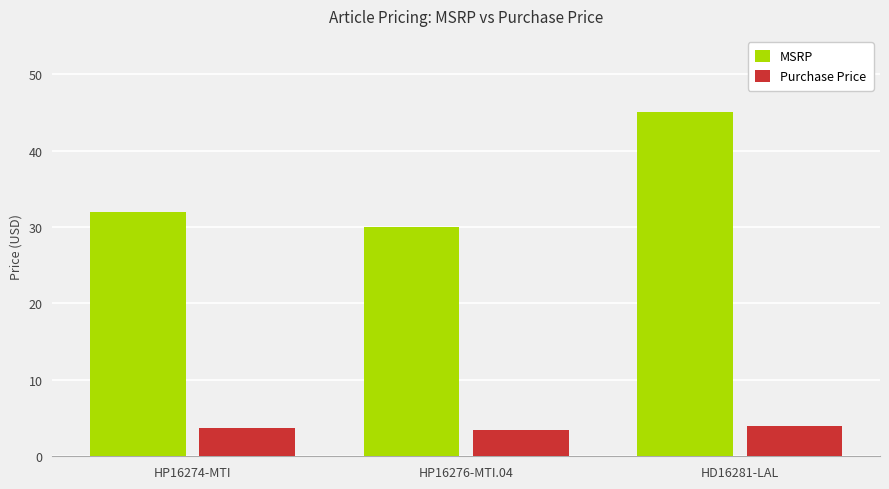

Rank the categories by MSRP value from highest to lowest.

HD16281-LAL, HP16274-MTI, HP16276-MTI.04